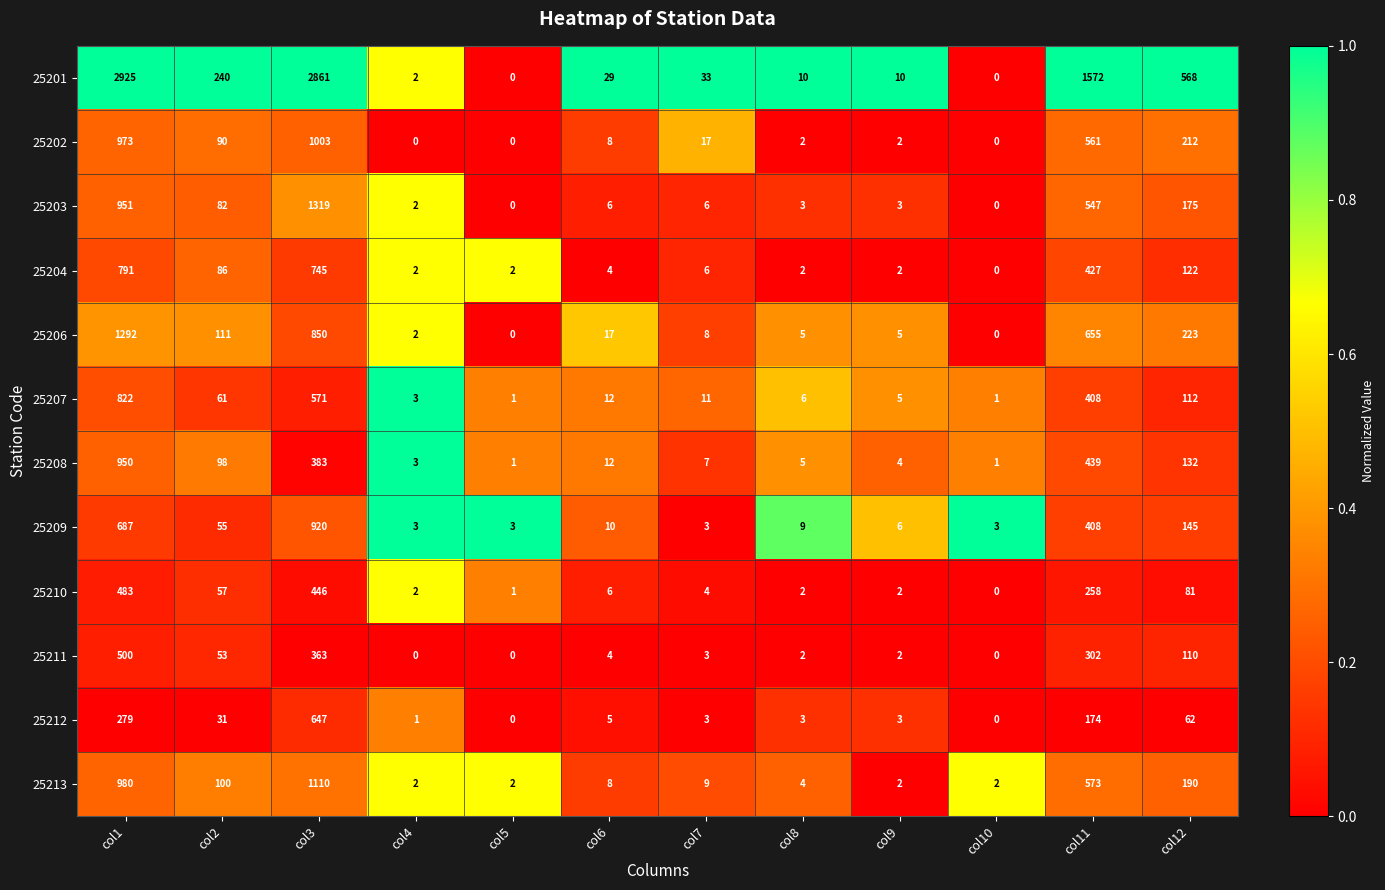

What is the highest value of the 25204 series?

791